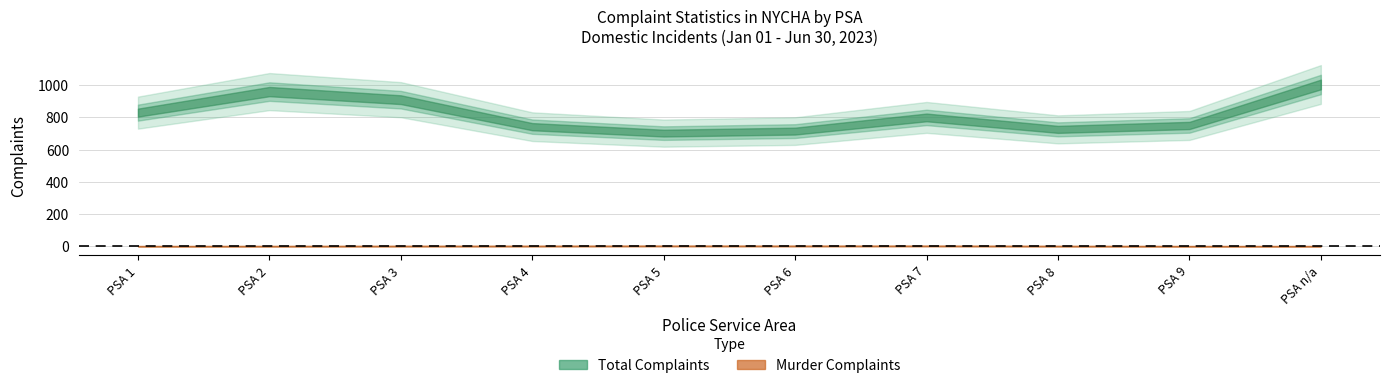

What is the value of the Murder Complaints point at the 3rd from the left?

1